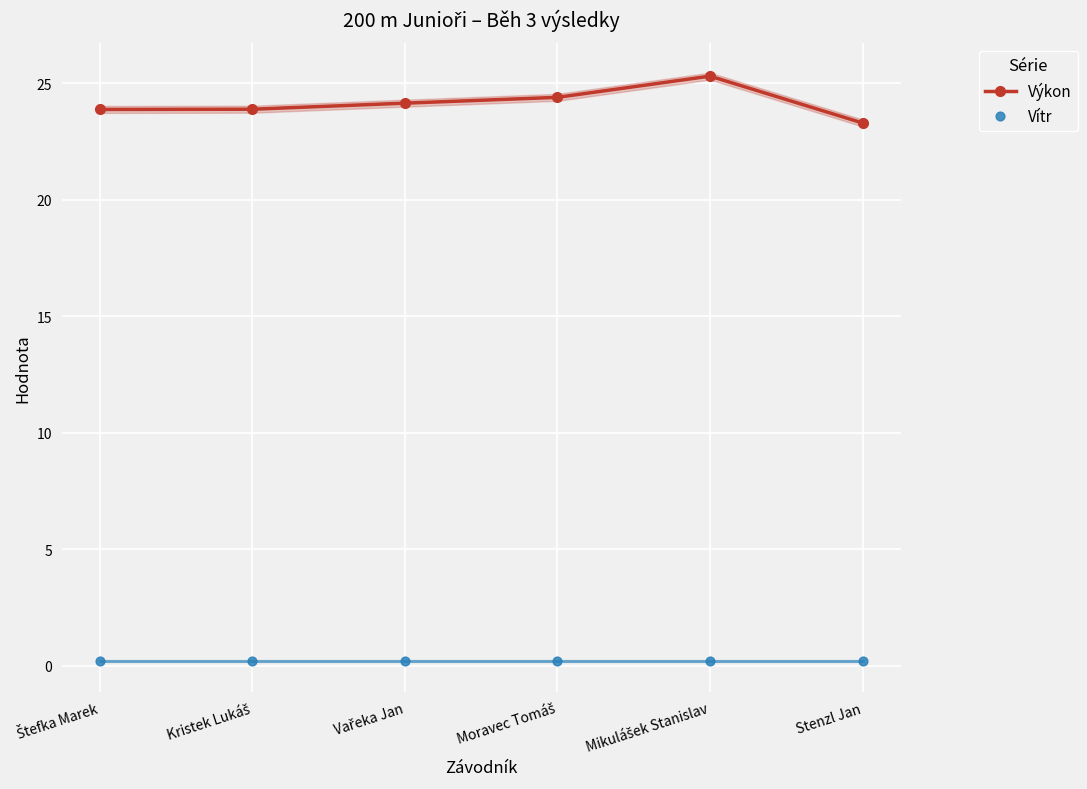

What are all the series names shown in the legend?

Výkon, Vítr